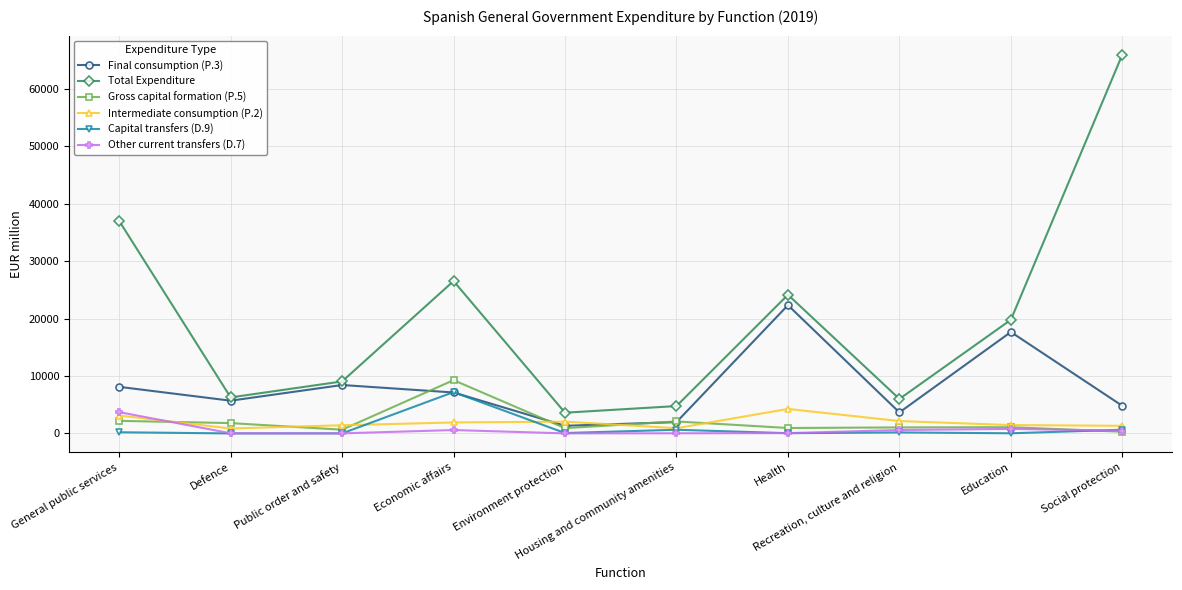

What are all the series names shown in the legend?

Final consumption (P.3), Total Expenditure, Gross capital formation (P.5), Intermediate consumption (P.2), Capital transfers (D.9), Other current transfers (D.7)